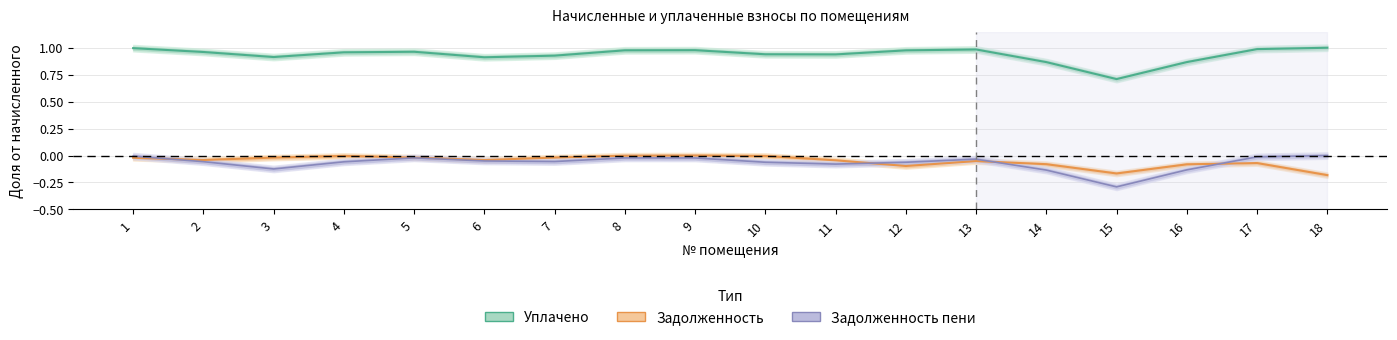

At which category is the sum across all series the highest?

1